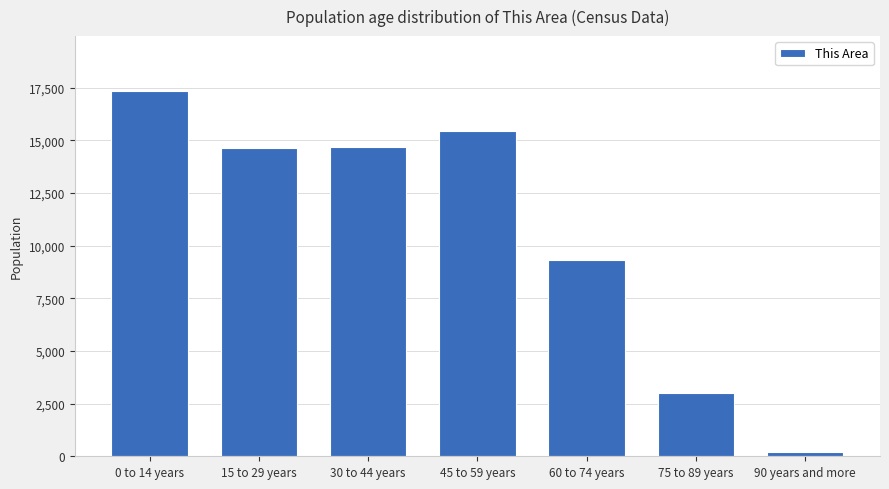

What is the difference between the maximum and minimum values?

17146